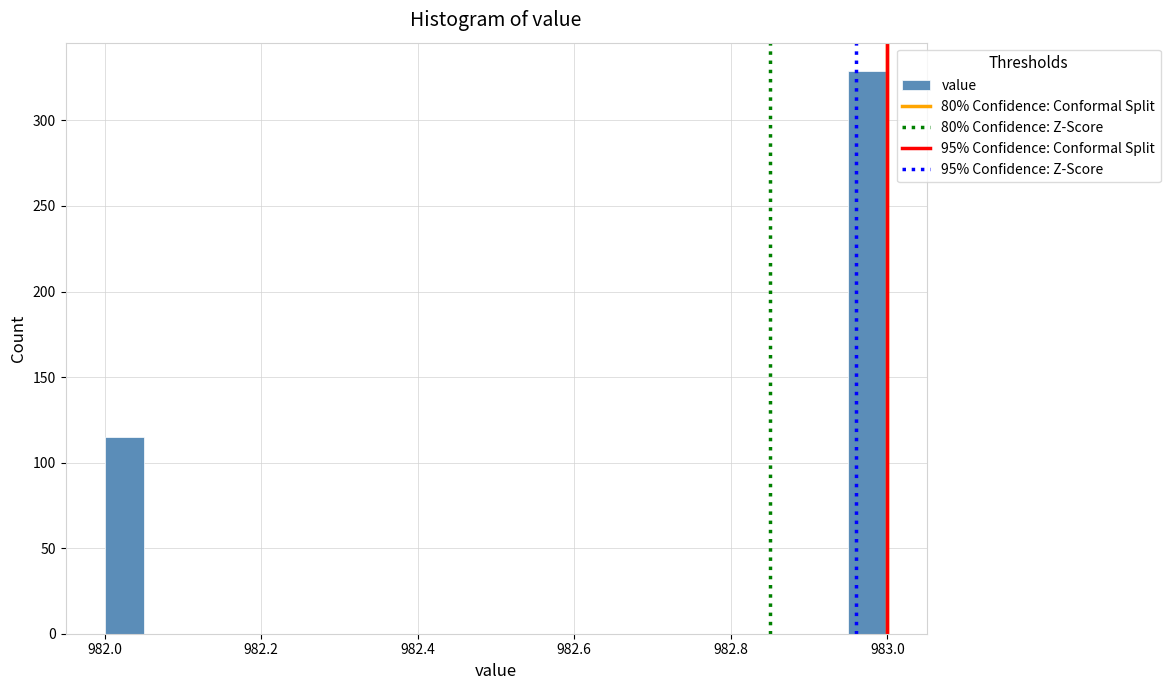

Around what value on the x-axis is the tallest bar? Give the approximate position of its centre, as read against the axis.

982.98